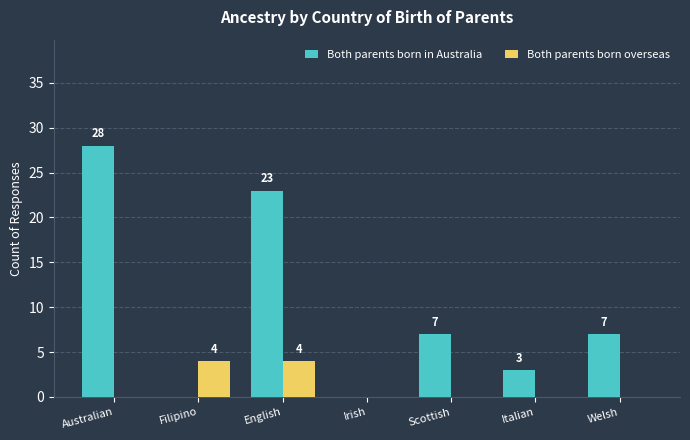

True or false: Both parents born overseas has a value of 0 at Welsh.

True